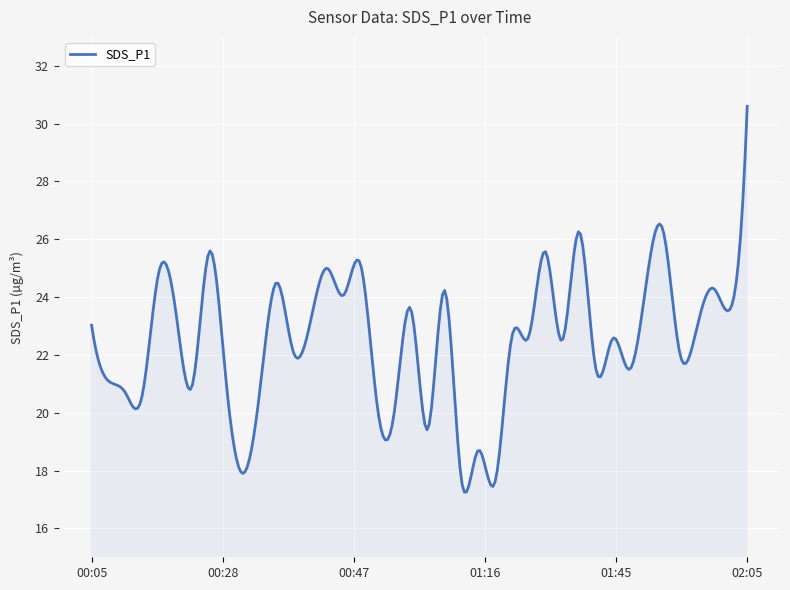

What is the difference between the maximum and minimum values?

13.3